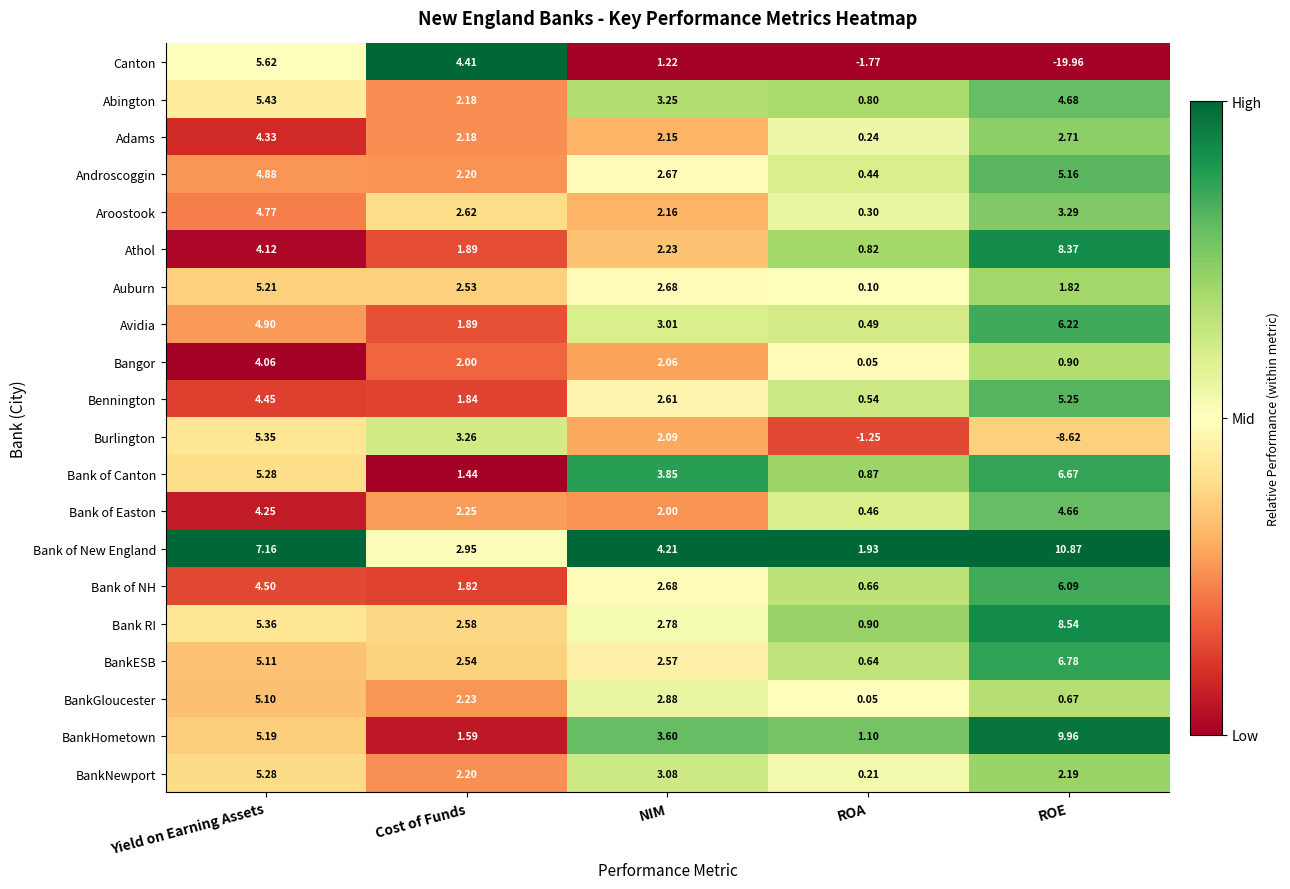

Which label corresponds to the smallest value in the chart?

ROE